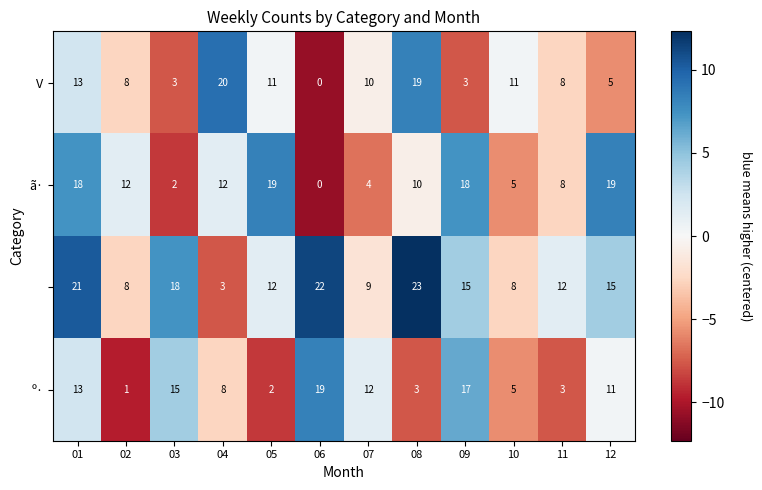

Which label corresponds to the smallest value in the chart?

06